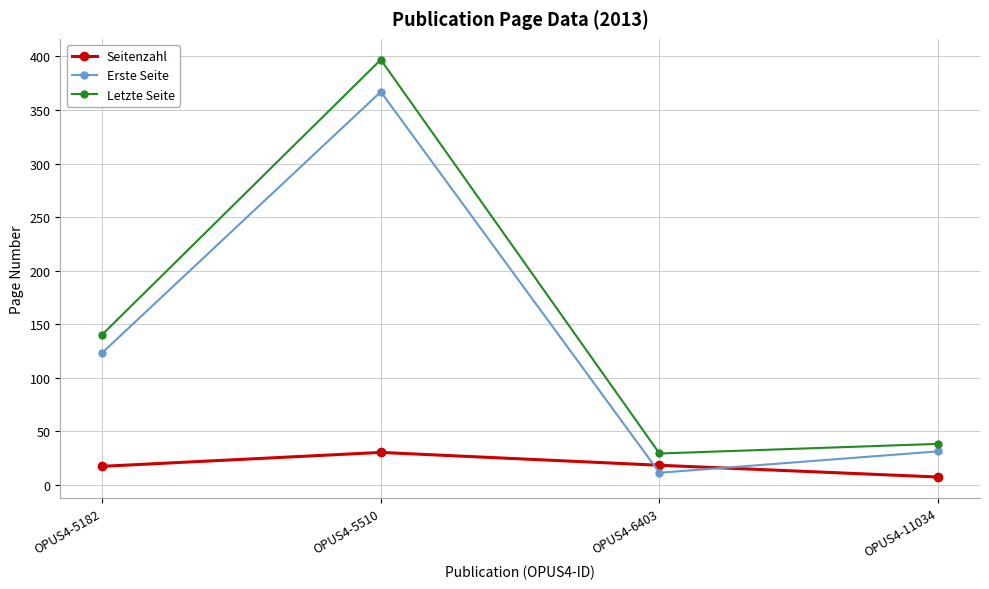

Which series has the largest range (max minus min)?

Letzte Seite